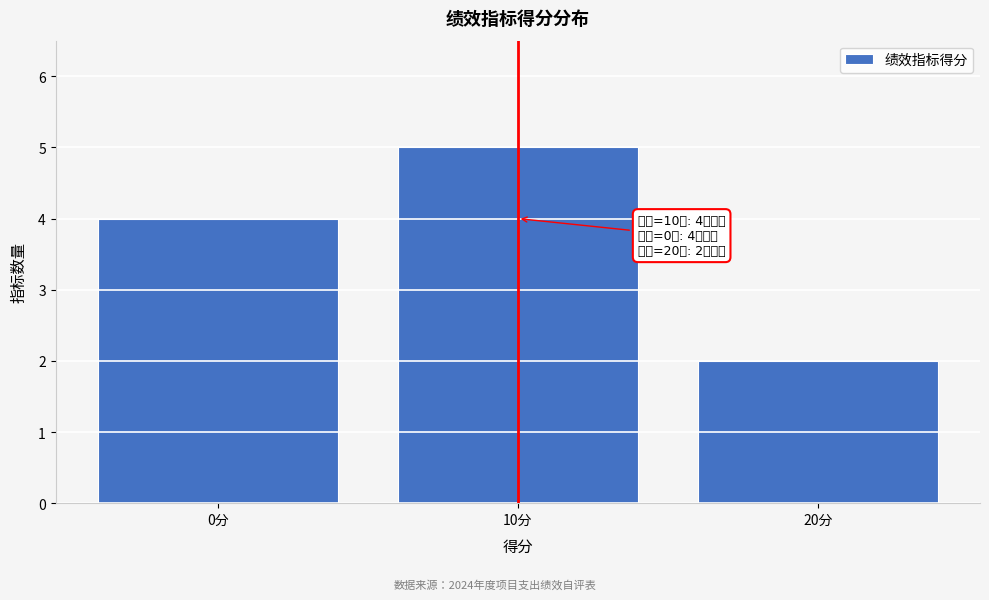

Reading left to right, extract all data points from this chart.

0分=4	10分=5	20分=2